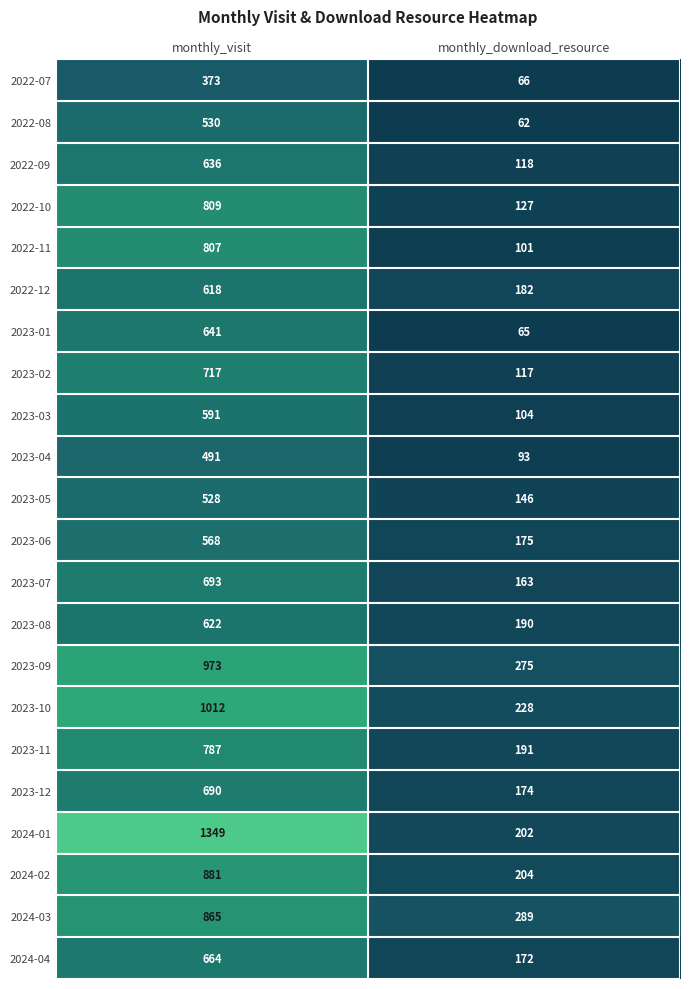

The value of 2023-09 at monthly_visit is 973. True or false?

True